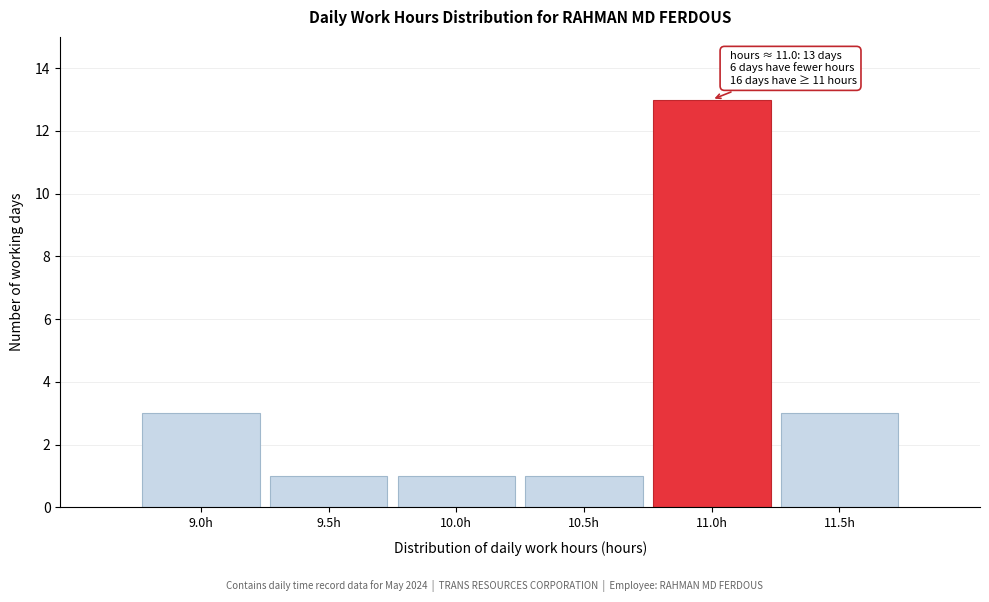

Reading left to right, what are all the values shown in this chart?

9.0h=3	9.5h=1	10.0h=1	10.5h=1	11.0h=13	11.5h=3